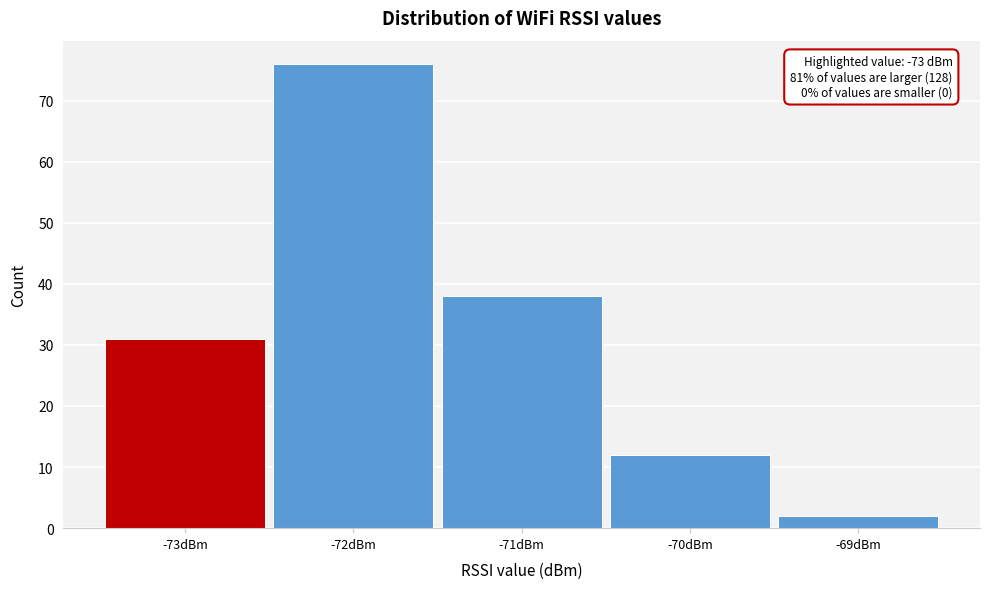

Which range on the x-axis has the tallest bar?

-72.5 to -71.5